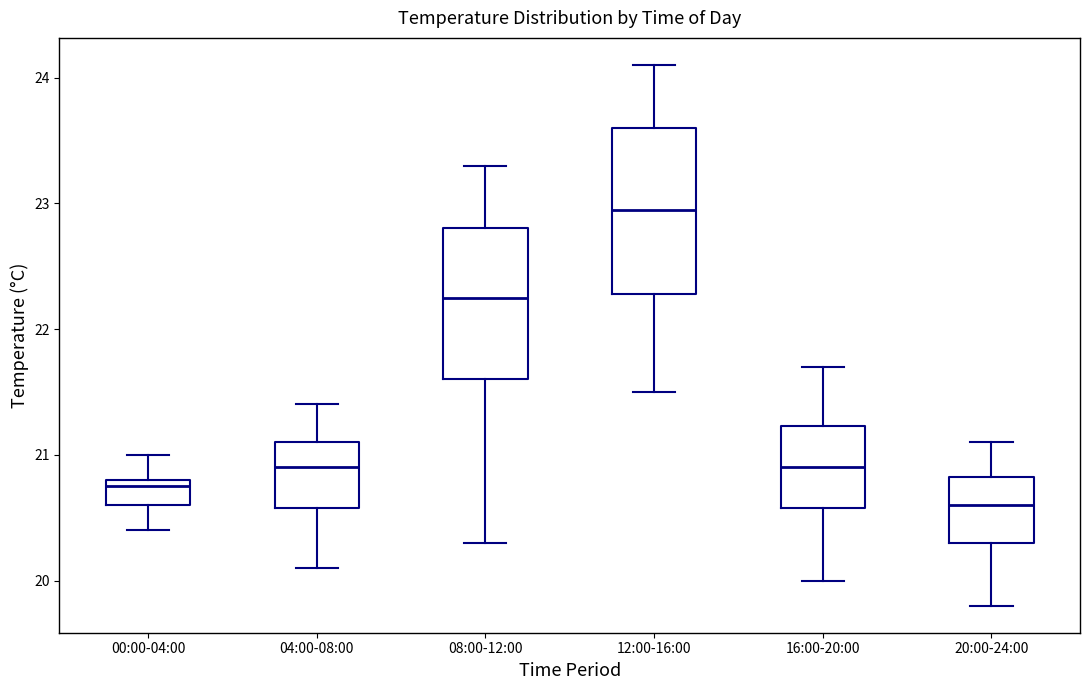

Where does the upper whisker of the box for 08:00-12:00 end on the y-axis? The values are not printed on the chart, so give them approximately, as read against the axis.

23.3